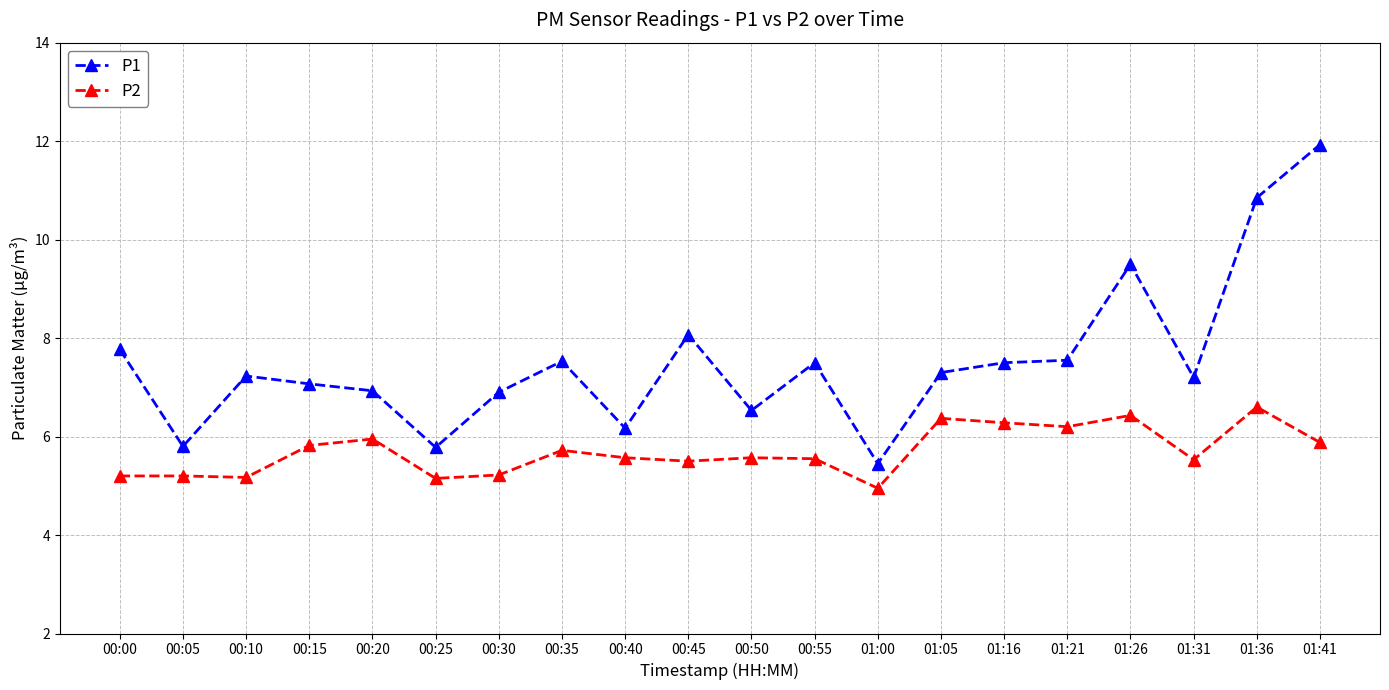

Count the number of categories in the chart.

20